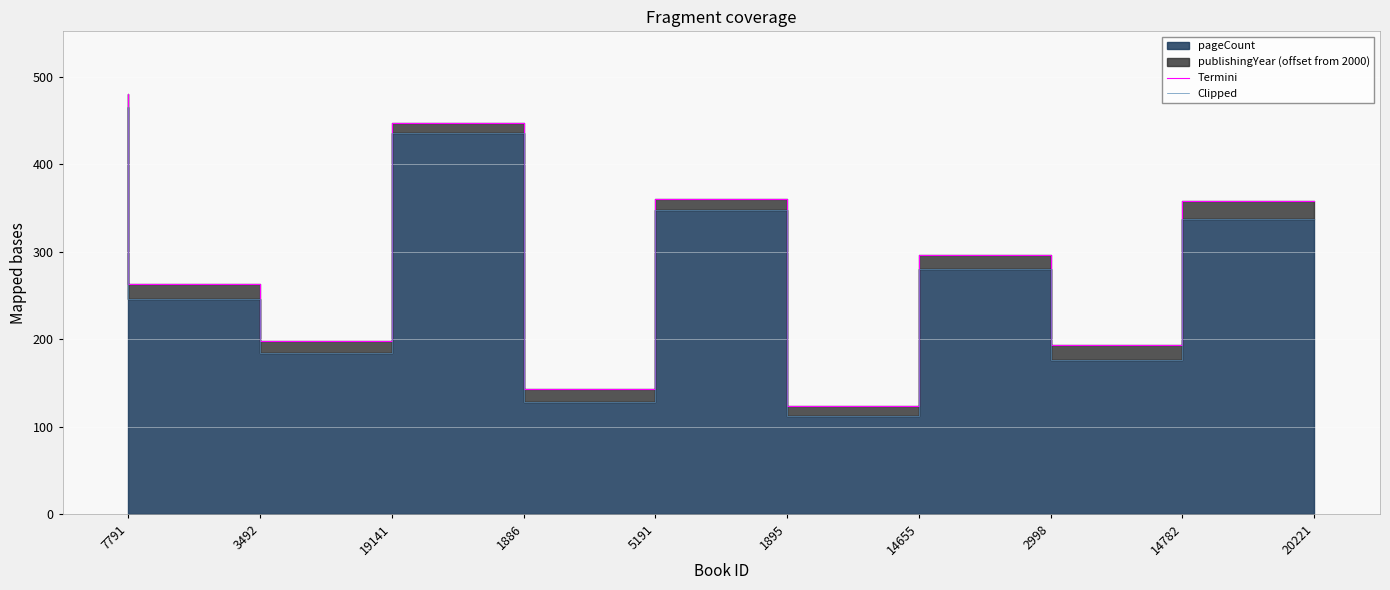

What is the value of the Clipped point at the 5th from the left?

128